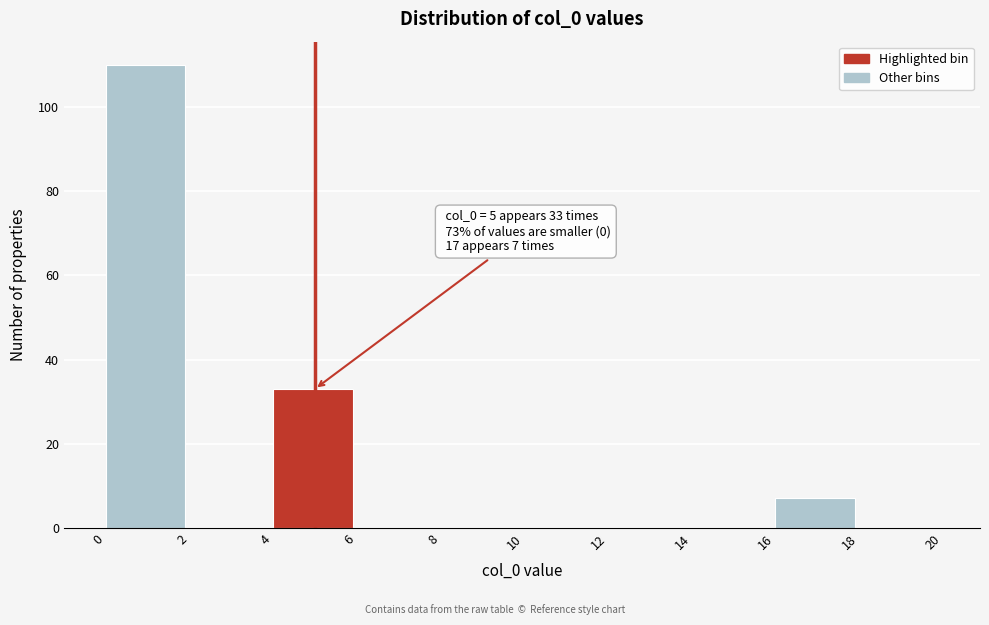

Over which range of the x-axis is the bar tallest?

0 to 2